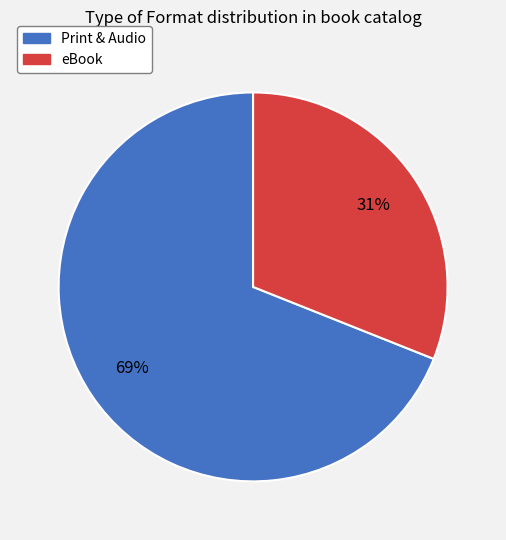

To the nearest percent, what is the difference between the largest and smallest slice percentages?

38%